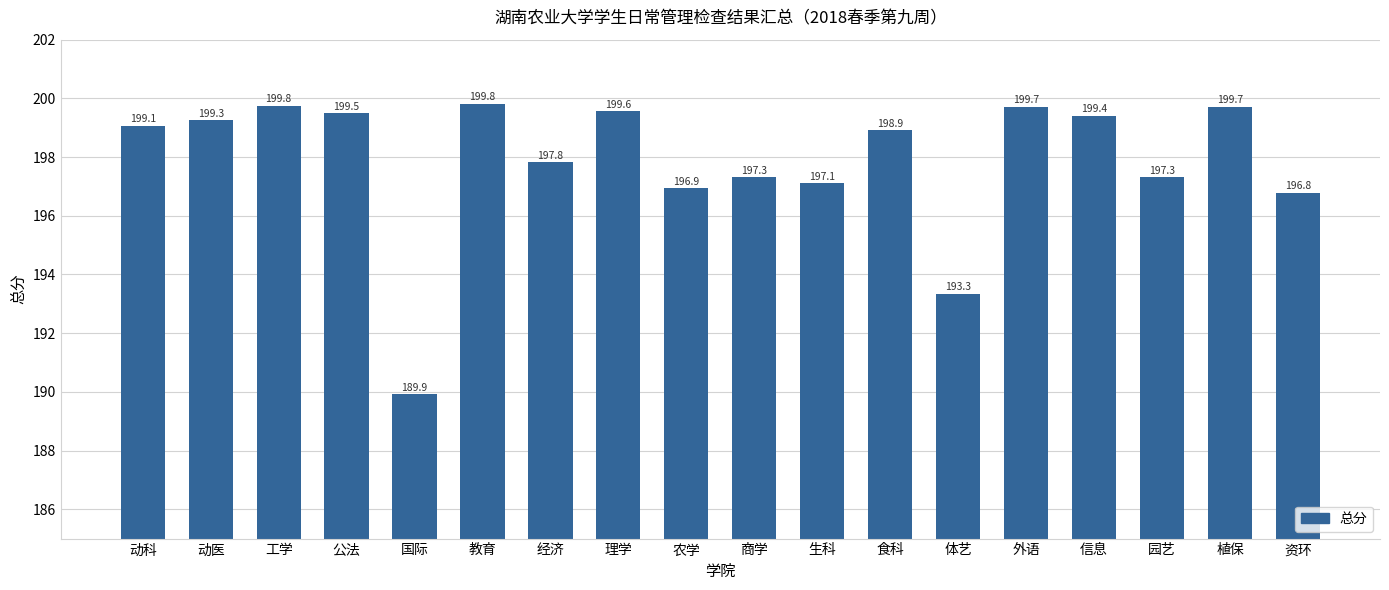

What is the approximate value at 动科?

199.1